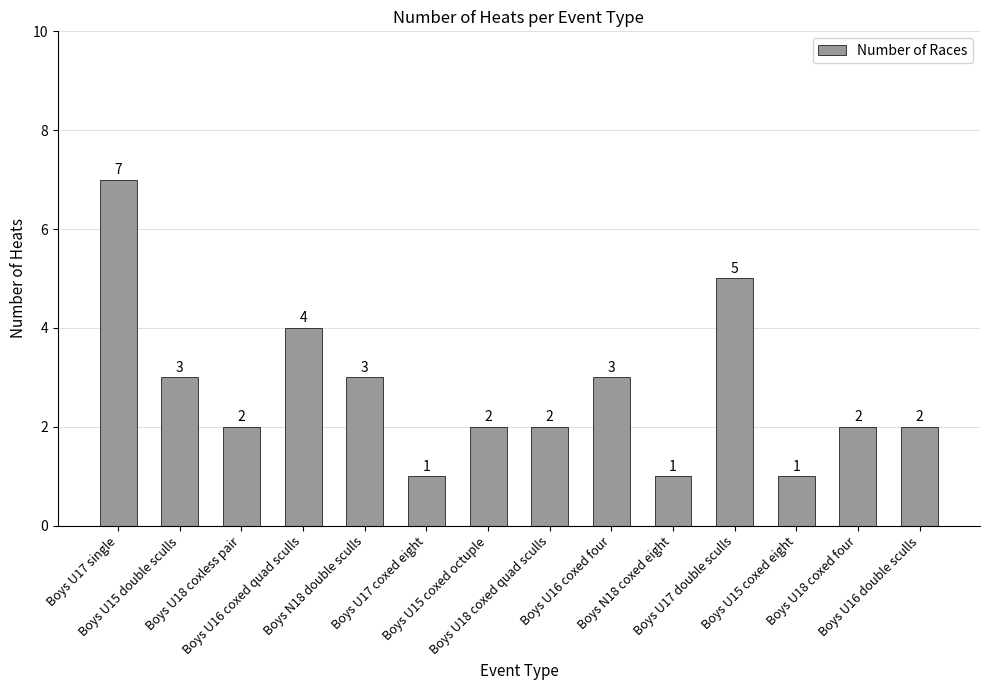

Count the number of categories in the chart.

14